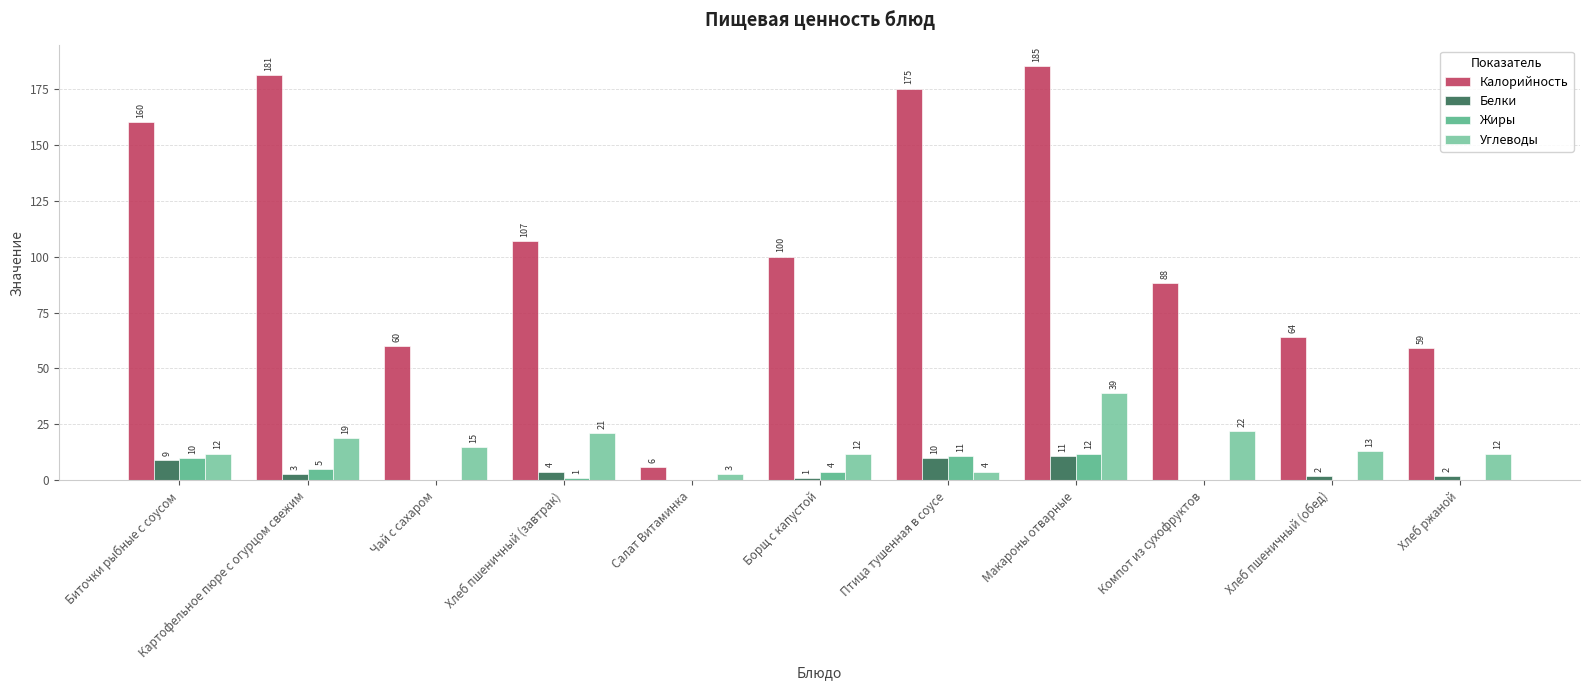

Is the value of Калорийность at Биточки рыбные с соусом greater than the value of Жиры at Компот из сухофруктов?

Yes